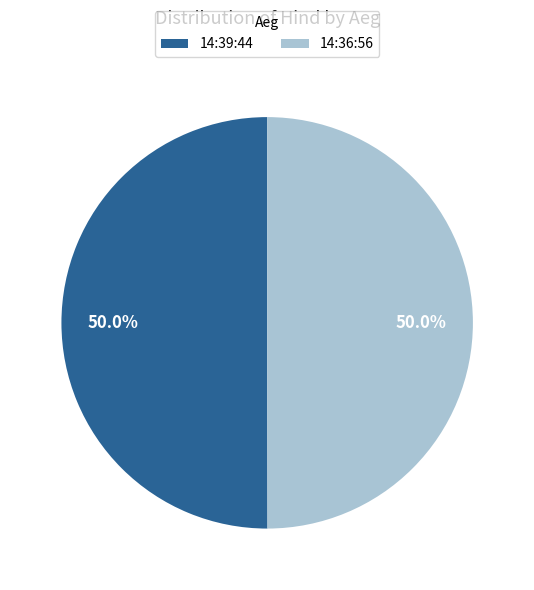

Count the number of slices in the pie.

2